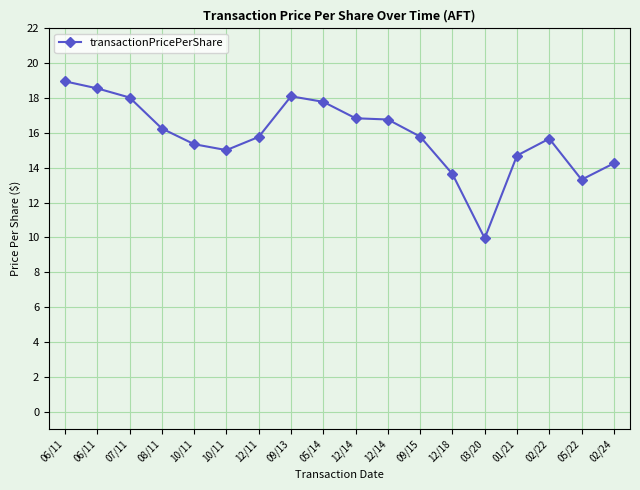

What is the smallest value displayed?

9.9